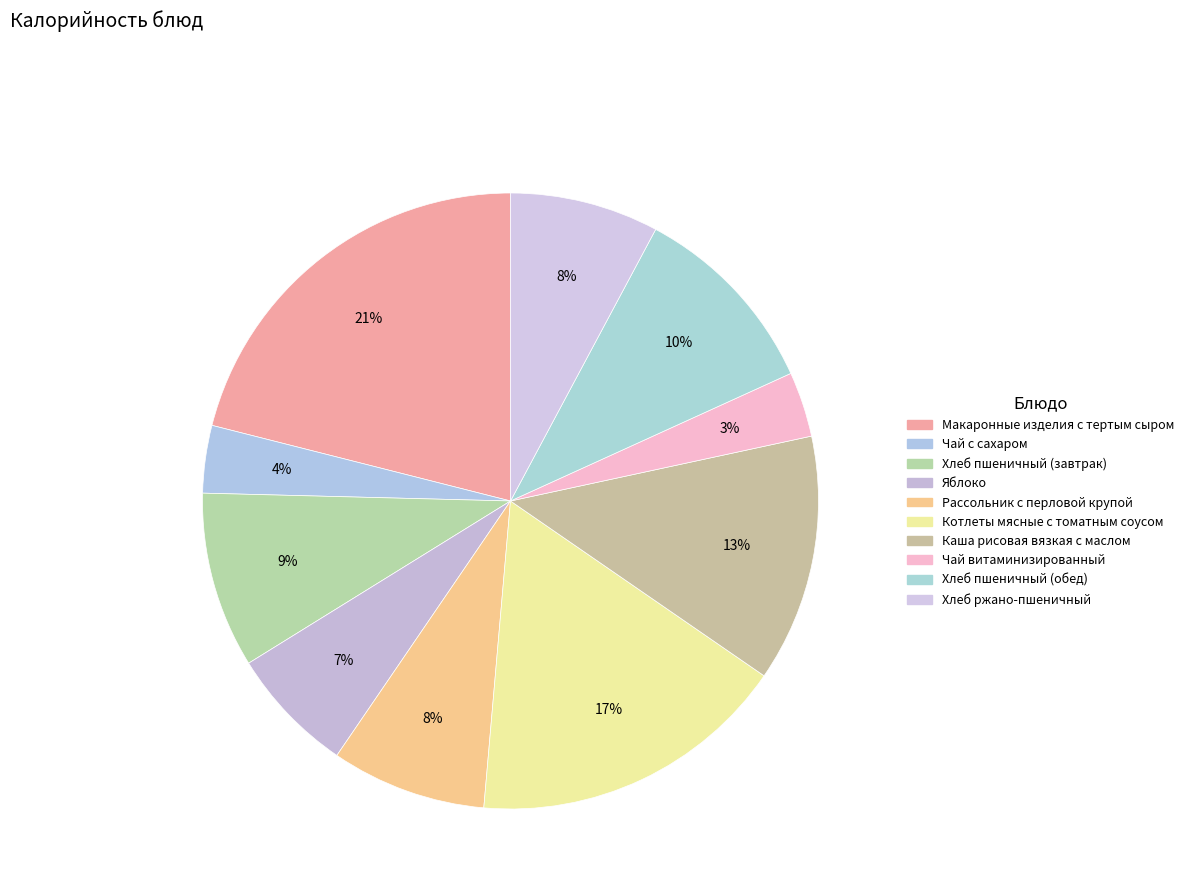

To the nearest percent, what is the combined percentage of Чай витаминизированный and Макаронные изделия с тертым сыром?

24%